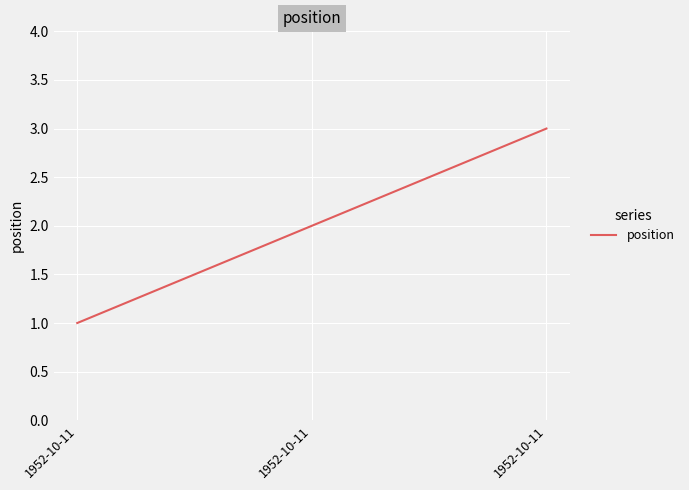

How many series are shown in this chart?

1